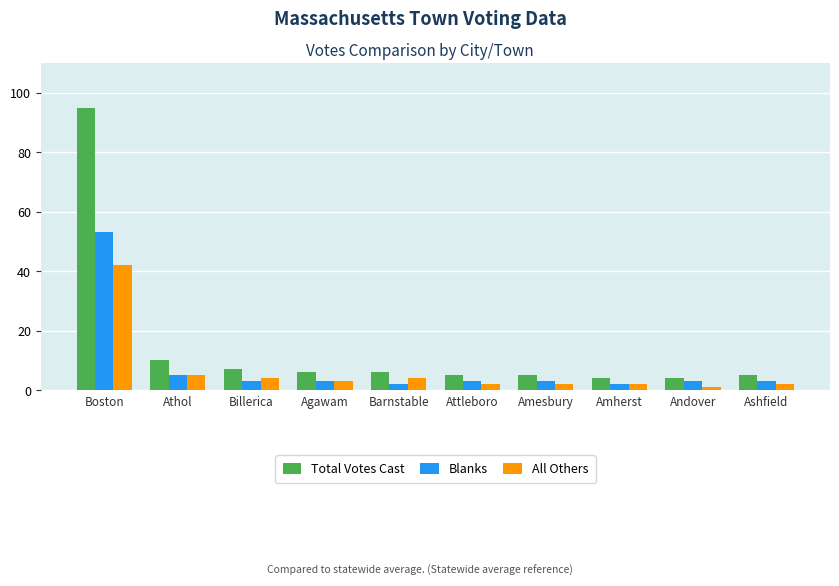

Which series changed the most between Boston and Amesbury?

Total Votes Cast